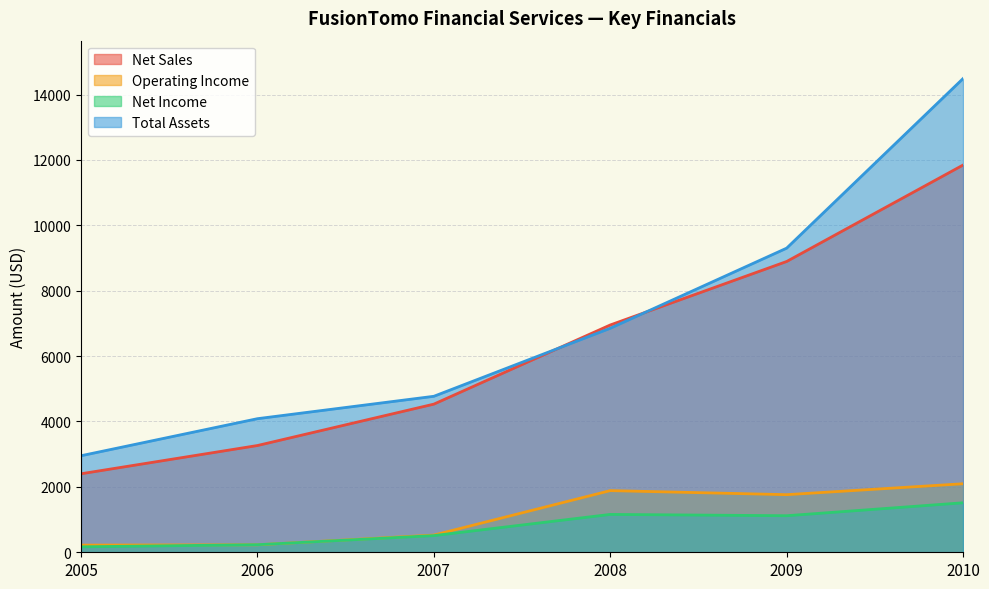

What is the value of the Net Income point at the 4th from the left?

1158